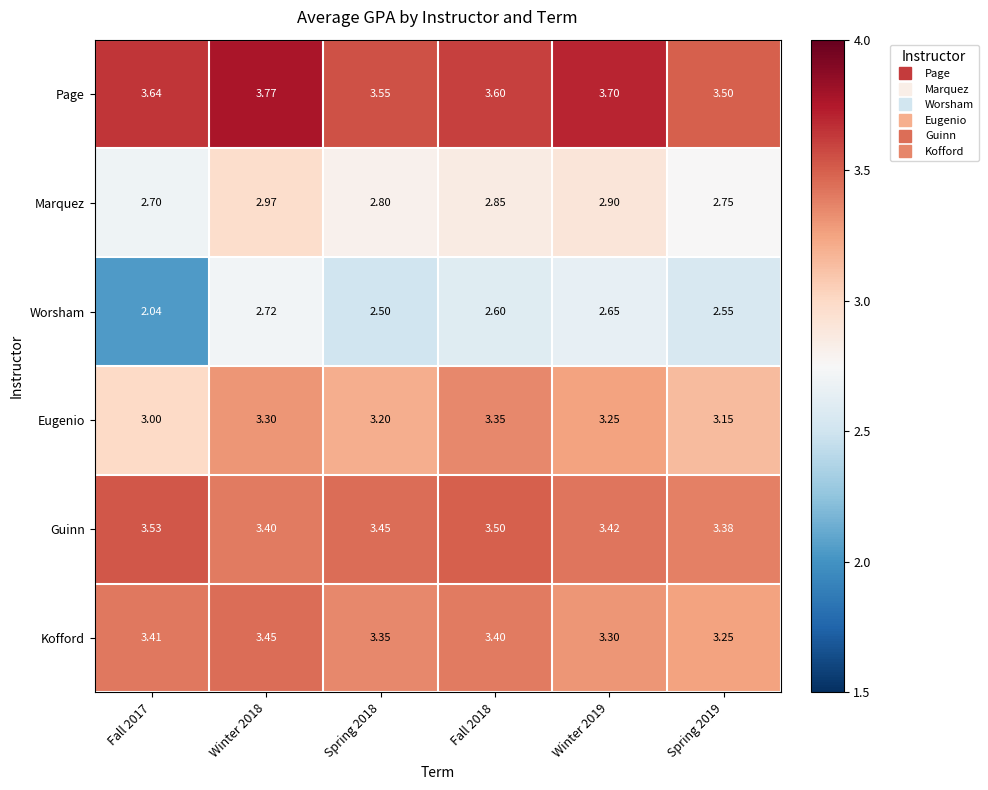

Count the number of data series in this chart.

6